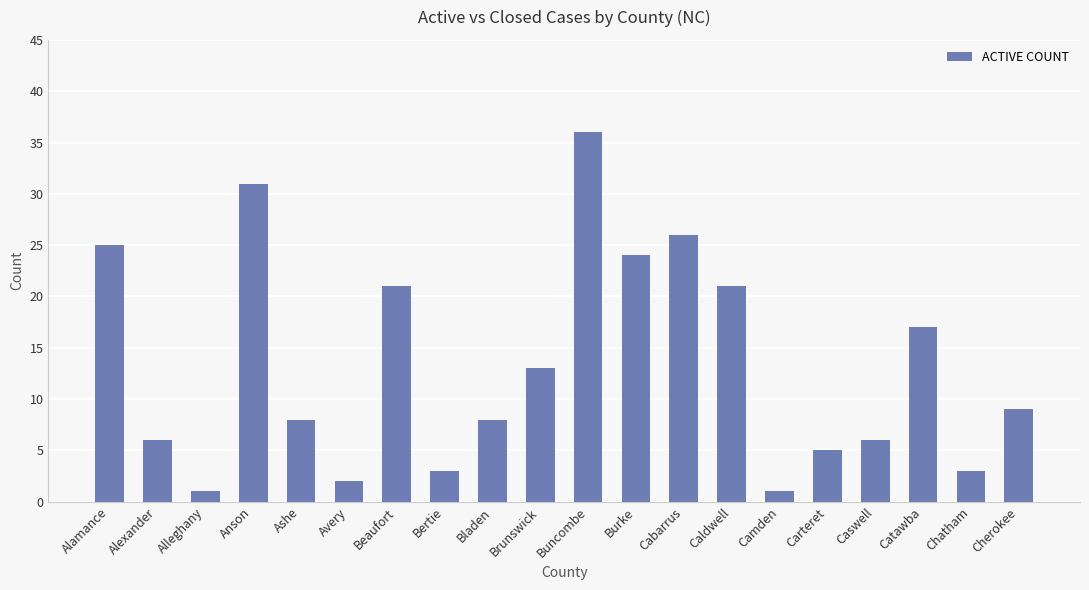

What is the change in value from Avery to Camden?

-1